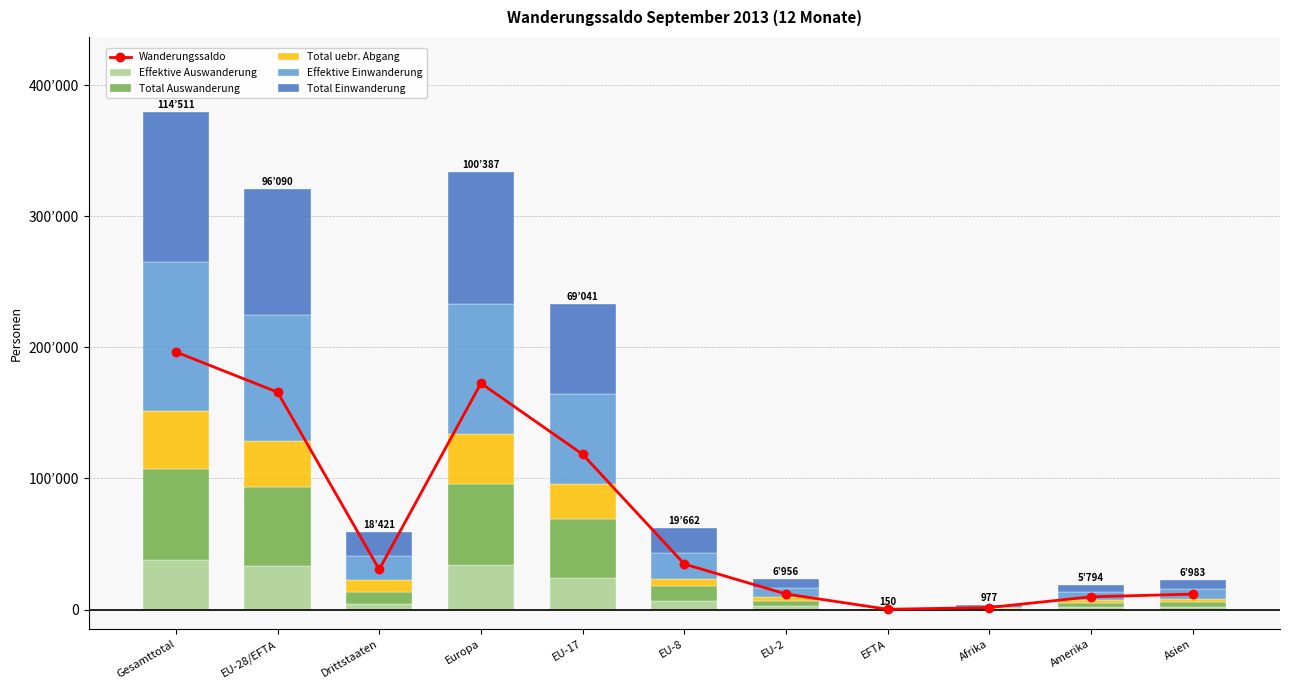

What is the sum of the Total Auswanderung values at Afrika and Drittstaaten?

9861.0